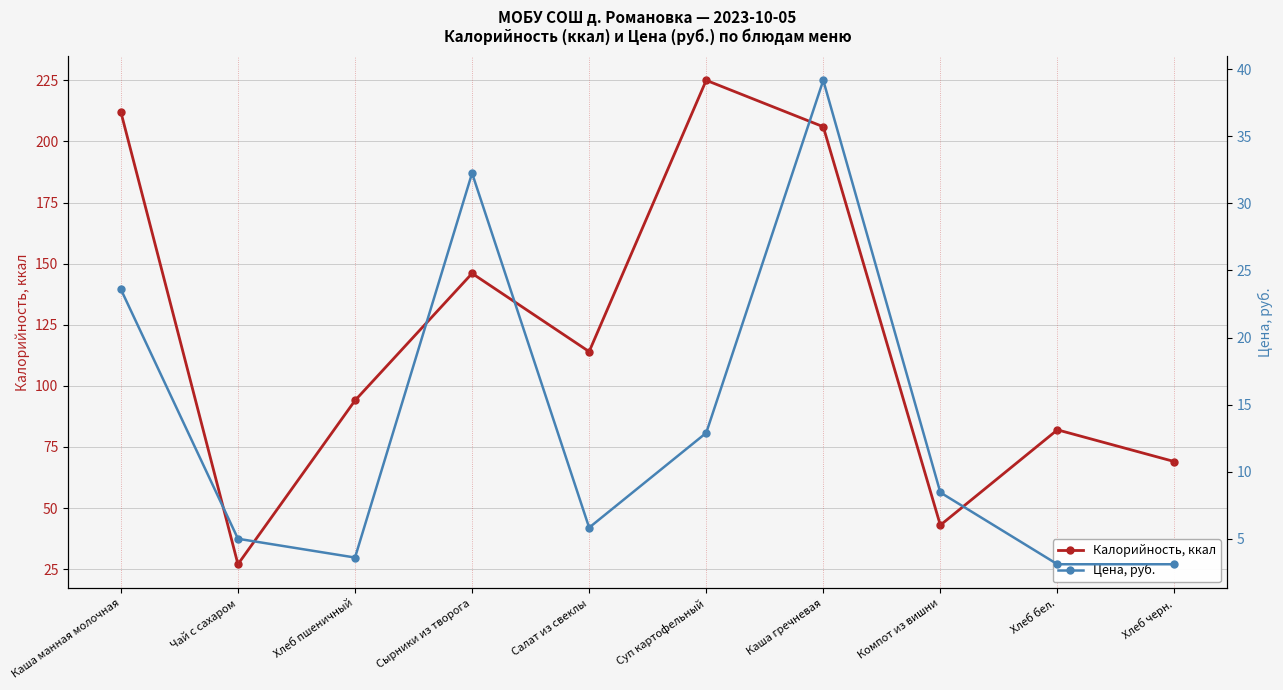

What is the value of the Калорийность, ккал point at the 3rd from the left?

94